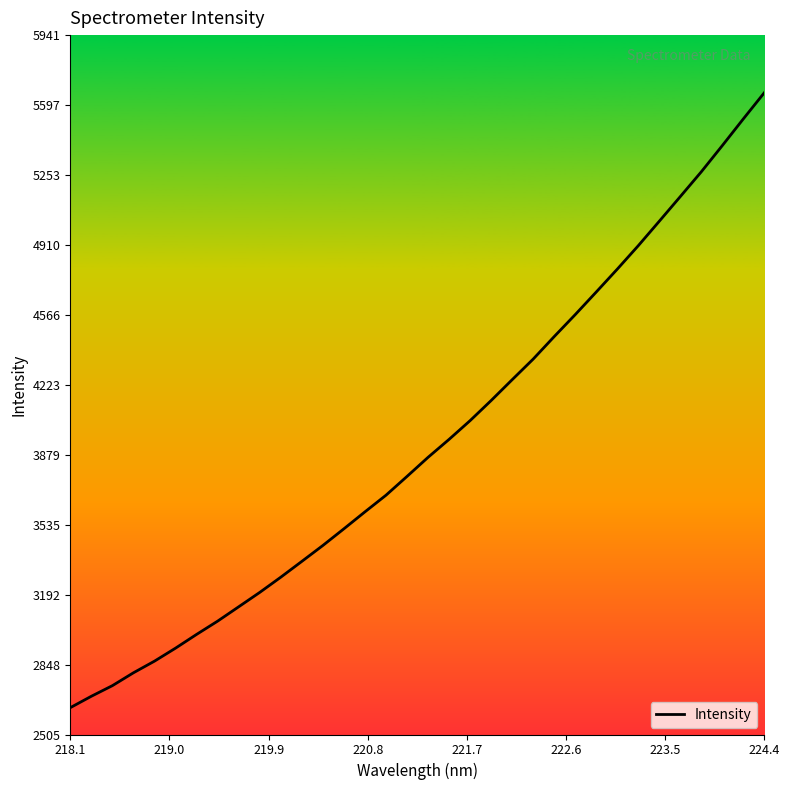

How many values are below 3866?

17